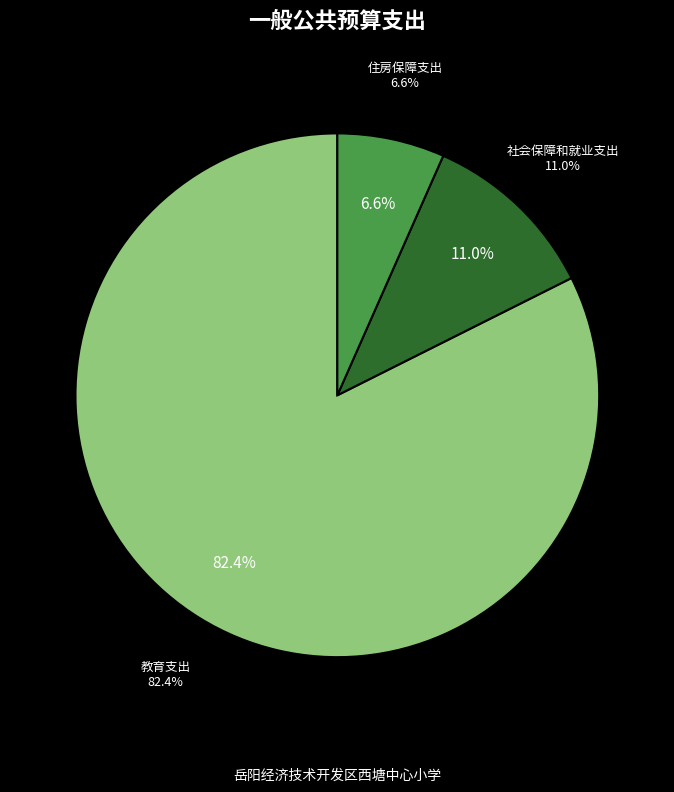

Is there any slice that represents more than half of the pie?

Yes